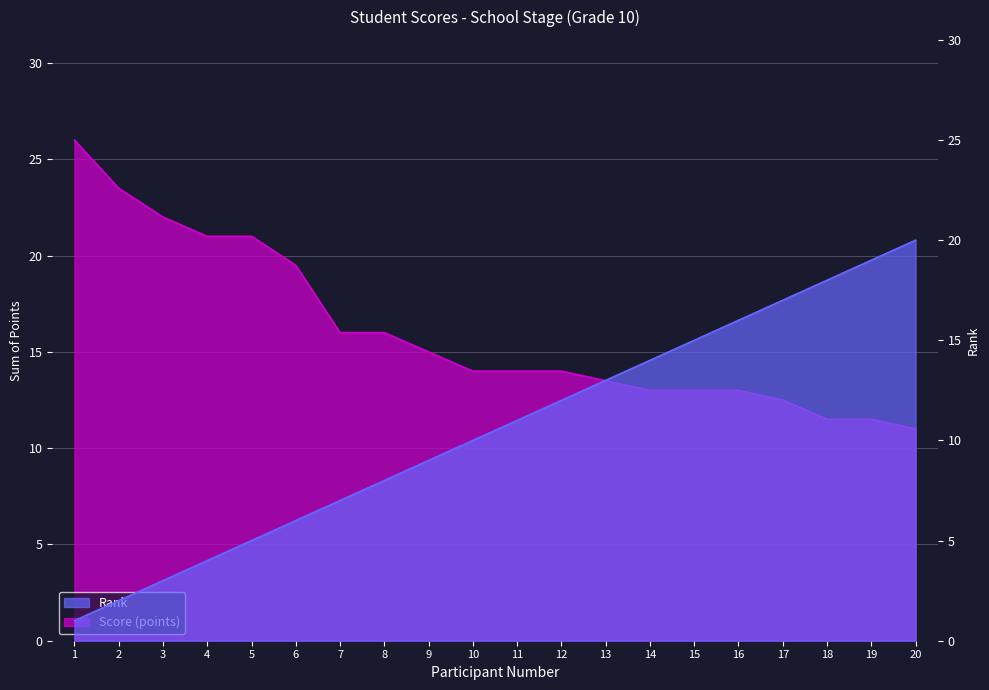

The Rank series shows 3.7 at 6. True or false?

False